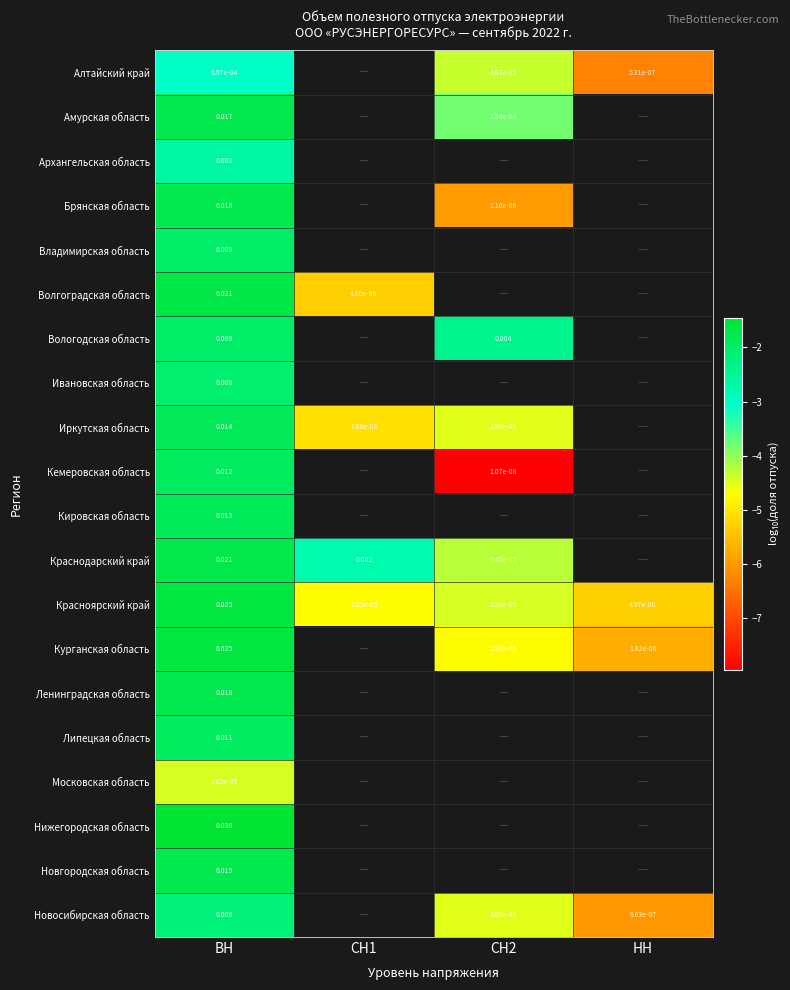

Count the number of categories in the chart.

4